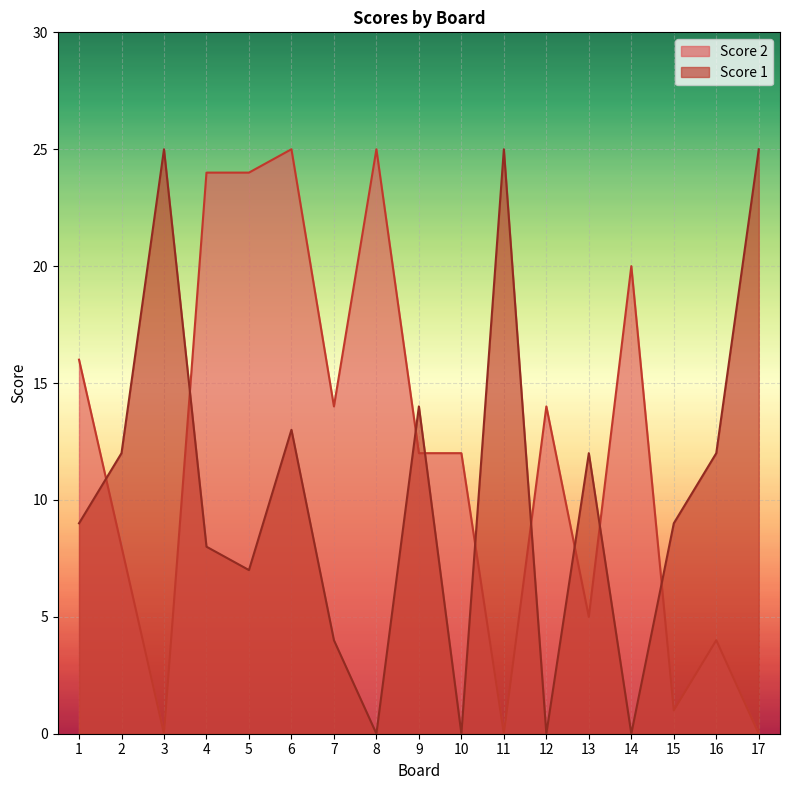

List the series in order of their peak value, highest first.

Score 2, Score 1